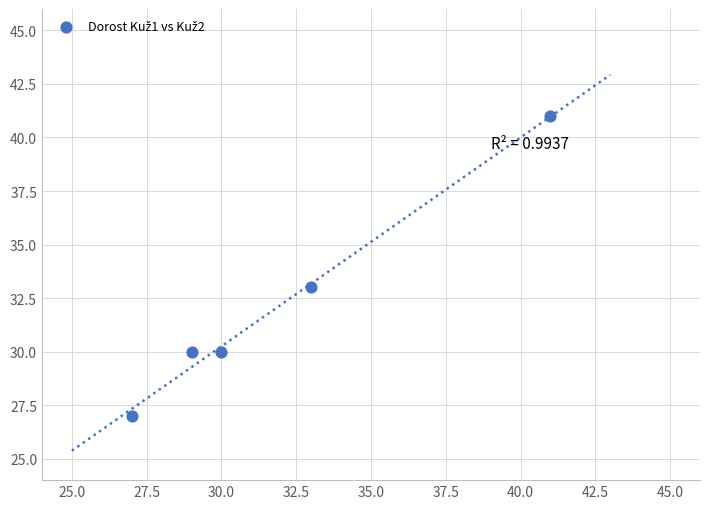

What Y value in the scatter plot is closest to 34?

33